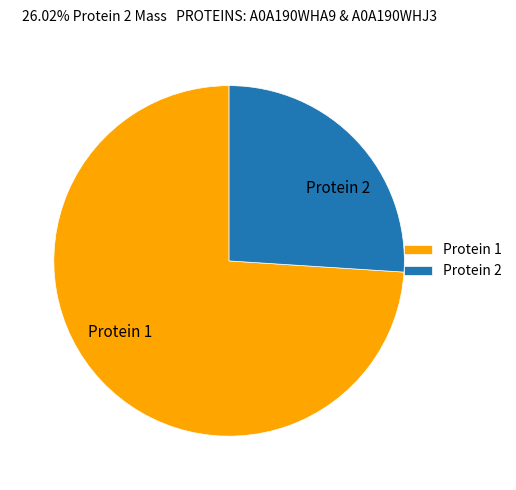

True or false: Protein 2 accounts for 26% of the total.

True